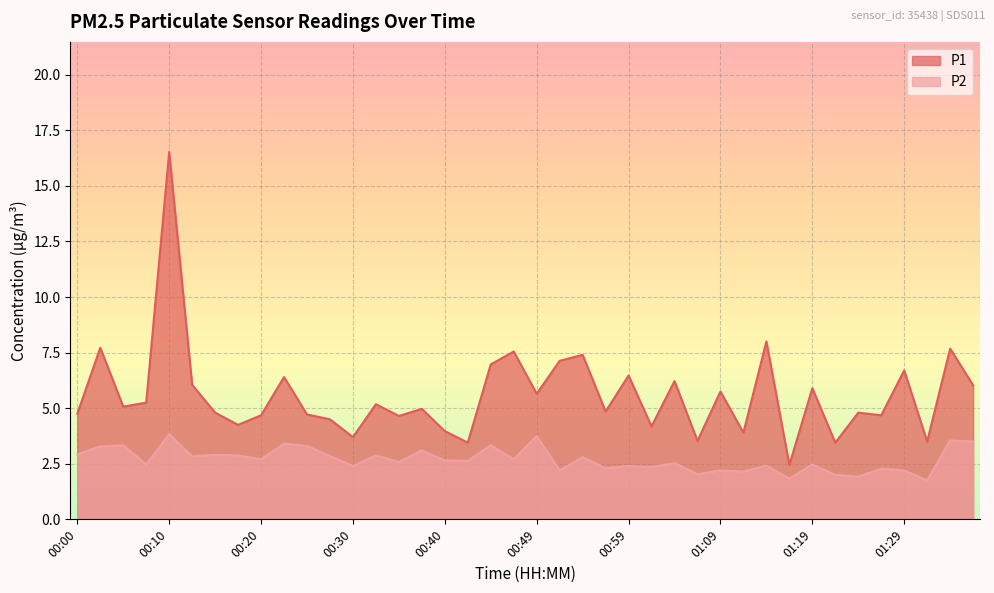

Is the value of P2 at 00:15 greater than the value of P1 at 00:25?

No